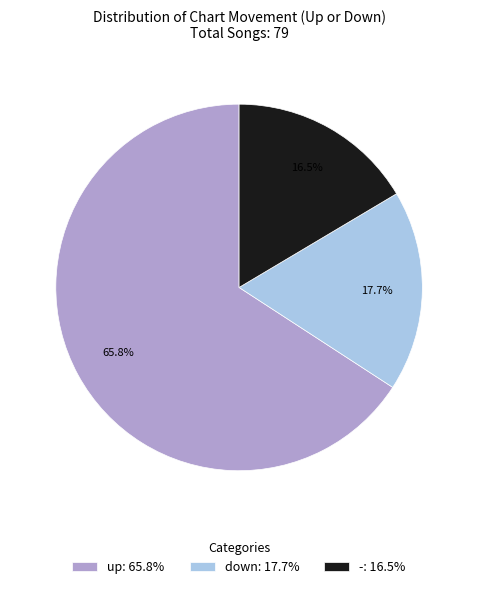

Count the number of slices in the pie.

3